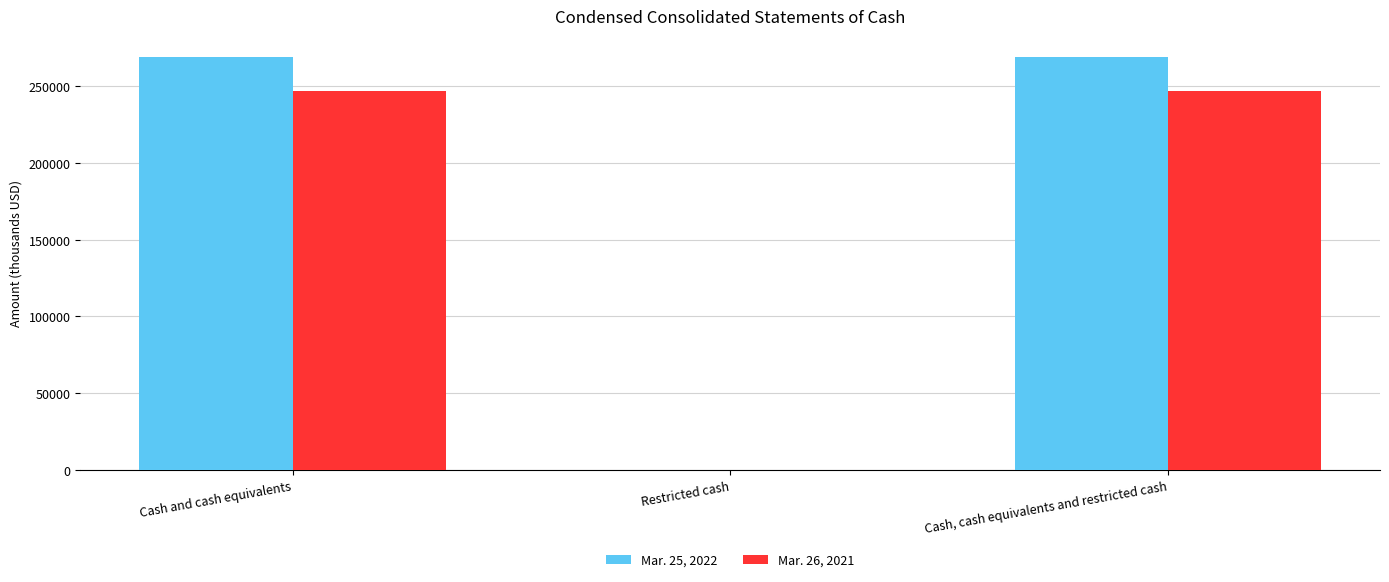

What is the difference between the Mar. 25, 2022 values at Cash, cash equivalents and restricted cash and Cash and cash equivalents?

157